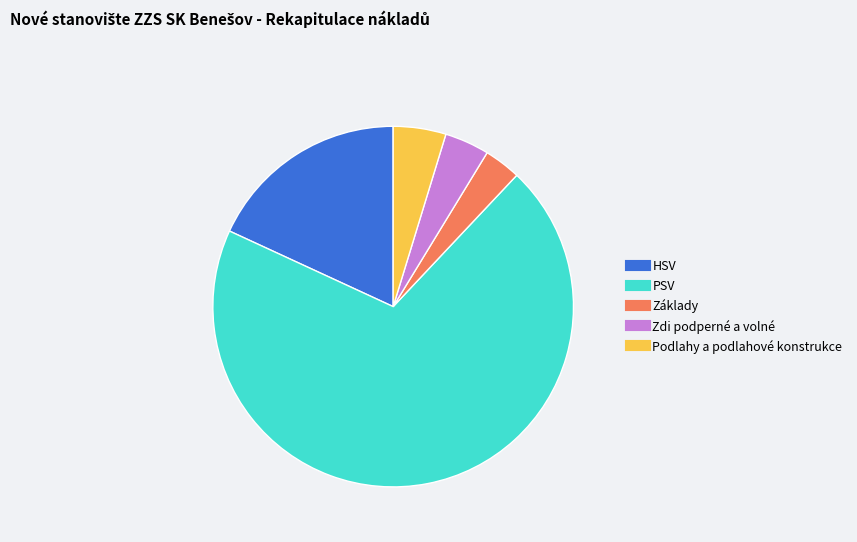

Rank the categories by value from lowest to highest.

Základy, Zdi podperné a volné, Podlahy a podlahové konstrukce, HSV, PSV